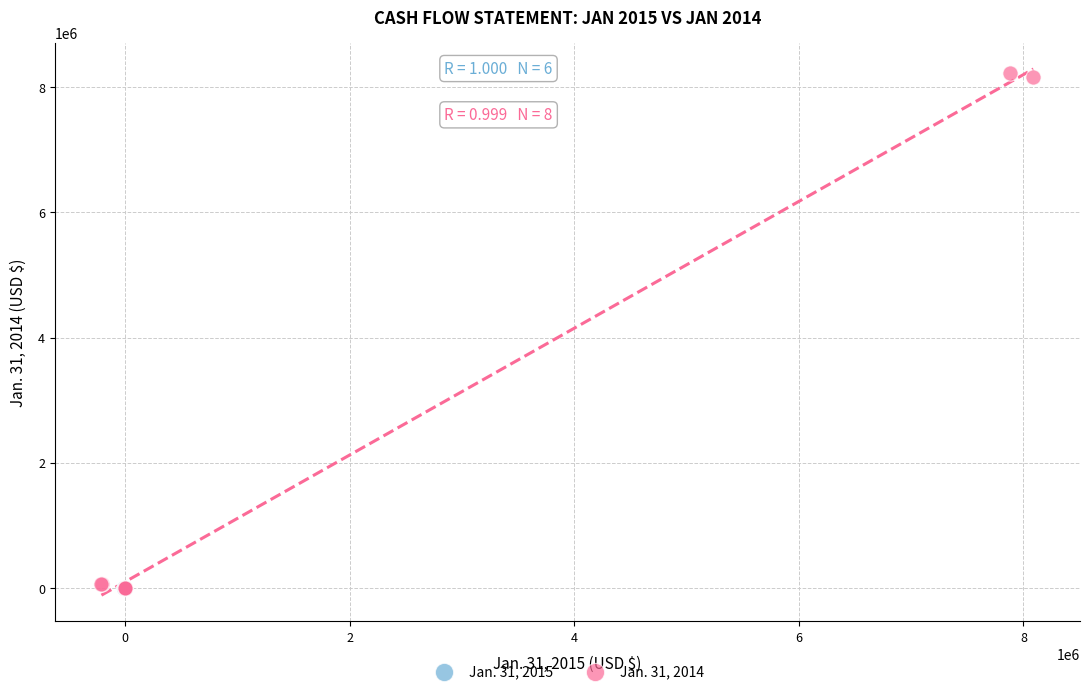

Which series reaches the maximum Y coordinate?

Jan. 31, 2014